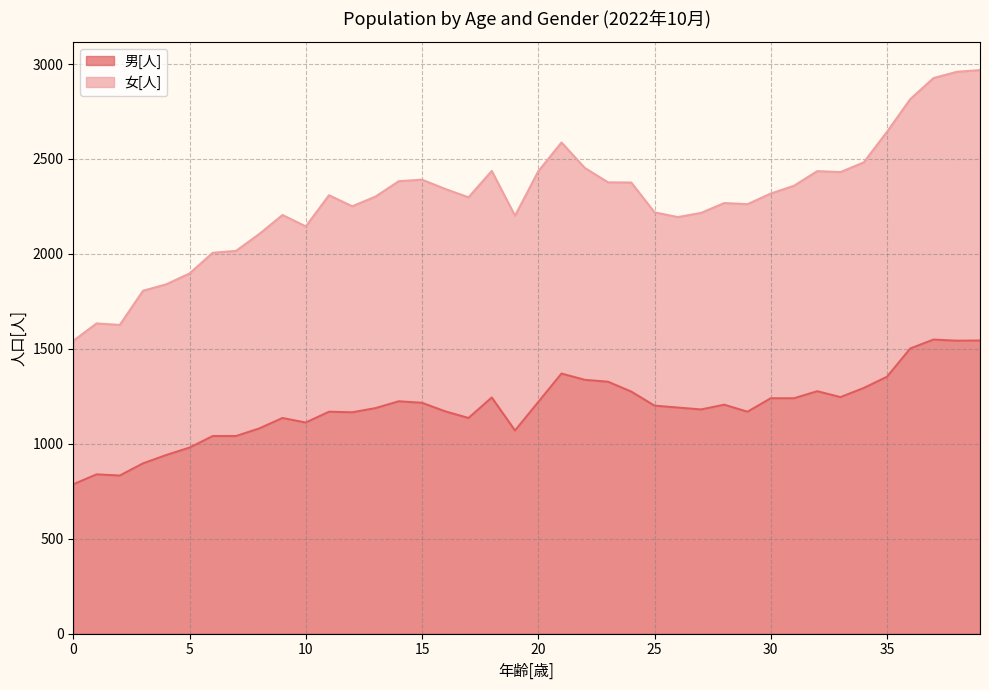

Reading right to left, what are all the values shown in this chart?

1544	1543	1549	1502	1353	1294	1246	1277	1240	1240	1169	1206	1181	1191	1201	1275	1327	1337	1370	1220	1070	1244	1136	1171	1216	1224	1188	1166	1169	1112	1136	1081	1041	1041	980	941	897	833	839	787